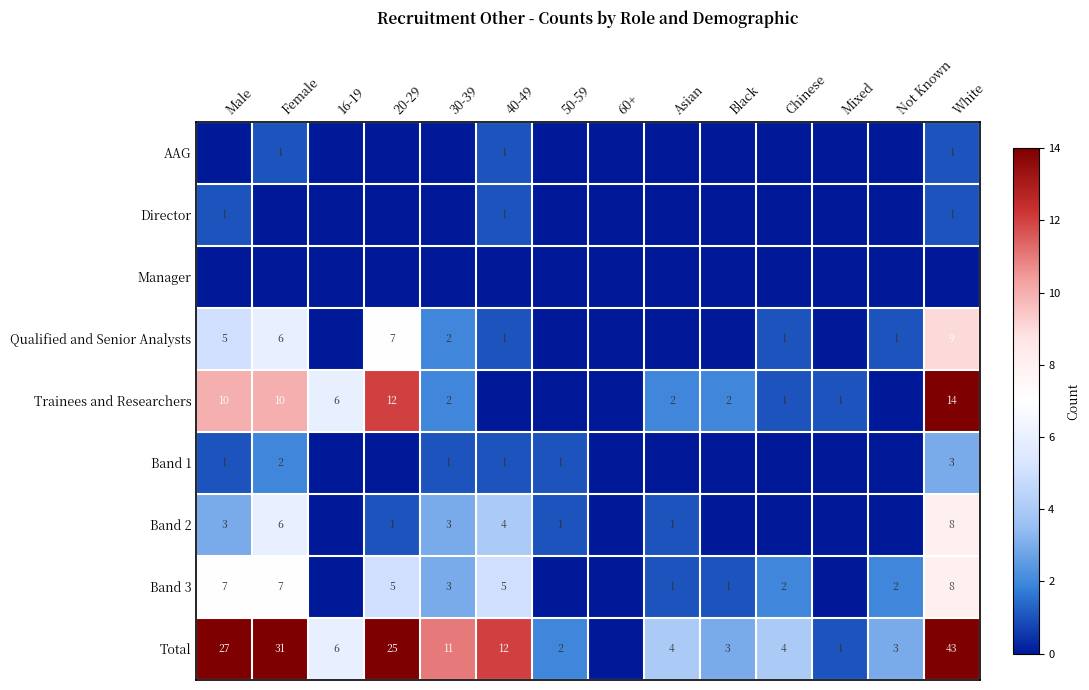

Which category has the lowest value in the Total series?

60+